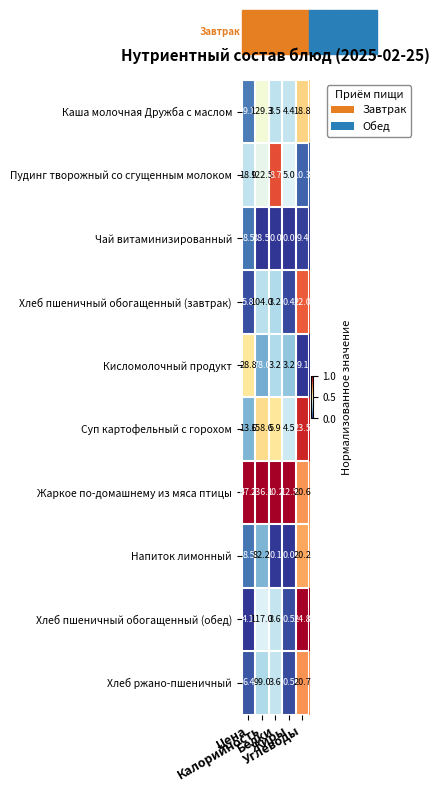

Which series has the largest total across all categories?

Жаркое по-домашнему из мяса птицы